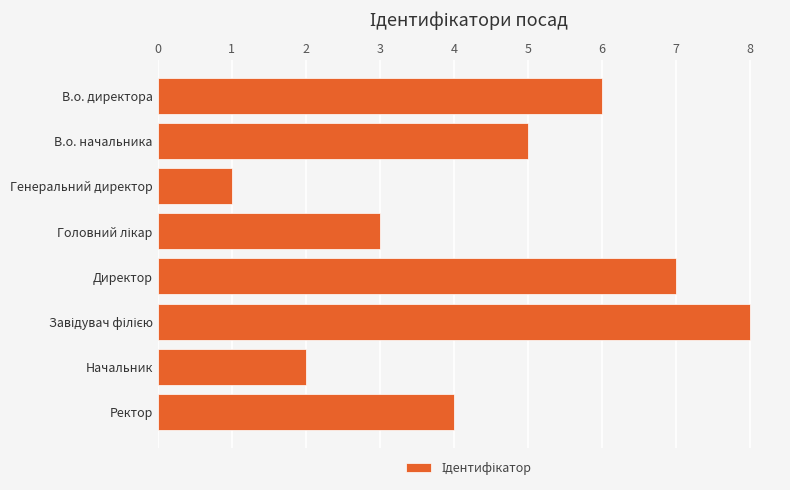

What is the difference between the maximum and second lowest values?

6